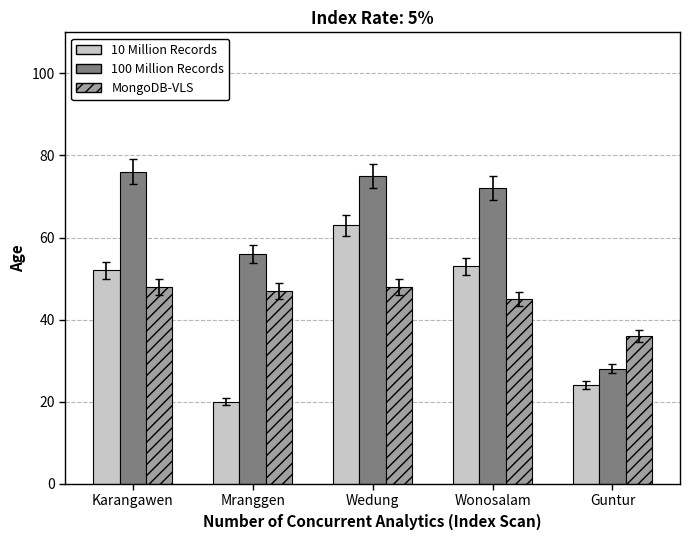

What is the label of the 5th bar from the left?

Guntur